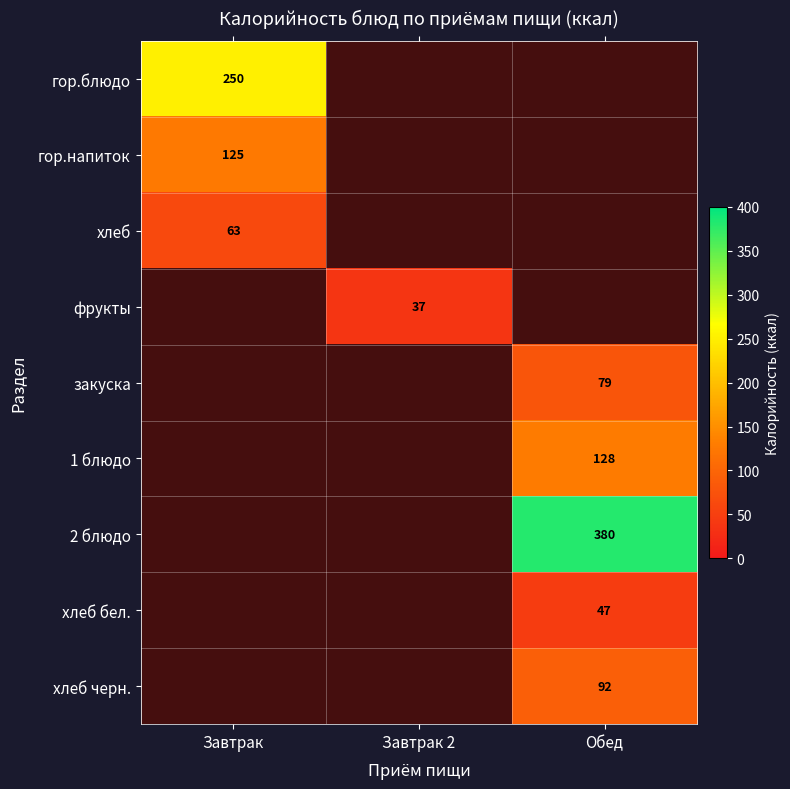

Which category has the lowest value in the гор.блюдо series?

Завтрак